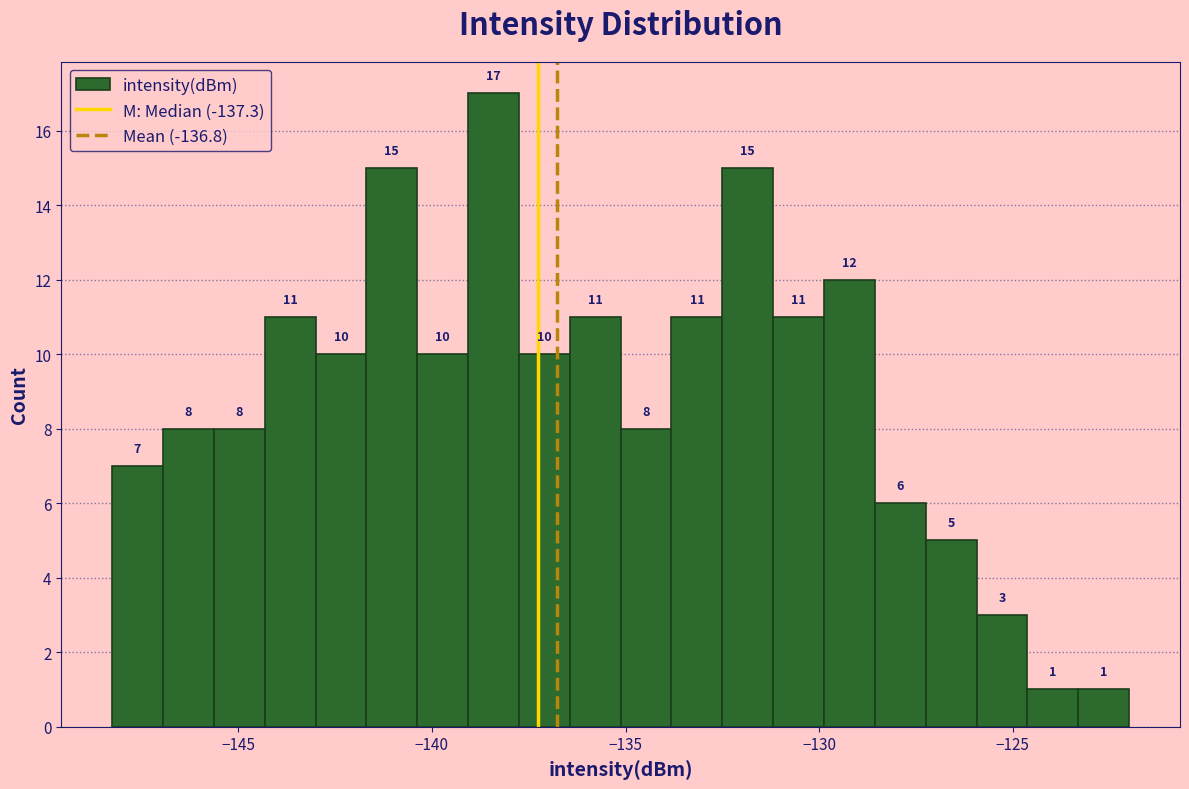

Around what value on the x-axis is the tallest bar? Give the approximate position of its centre, as read against the axis.

-138.5